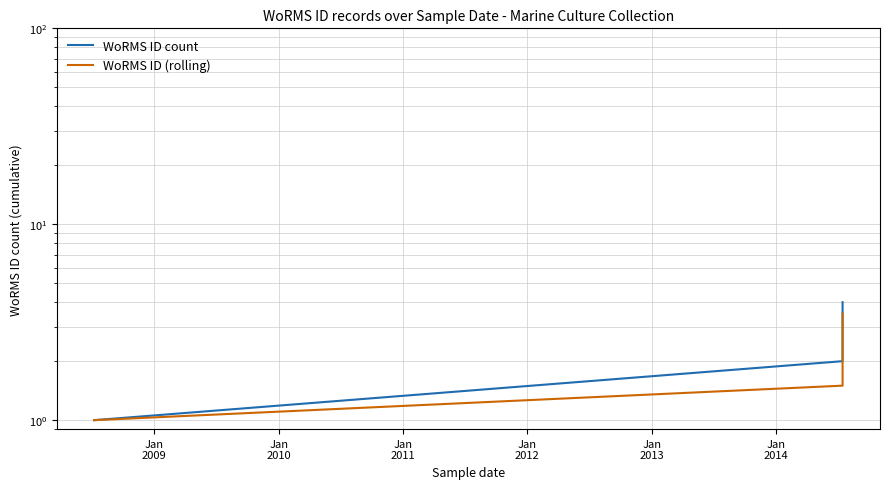

True or false: WoRMS ID count and WoRMS ID (rolling) intersect in this chart.

False